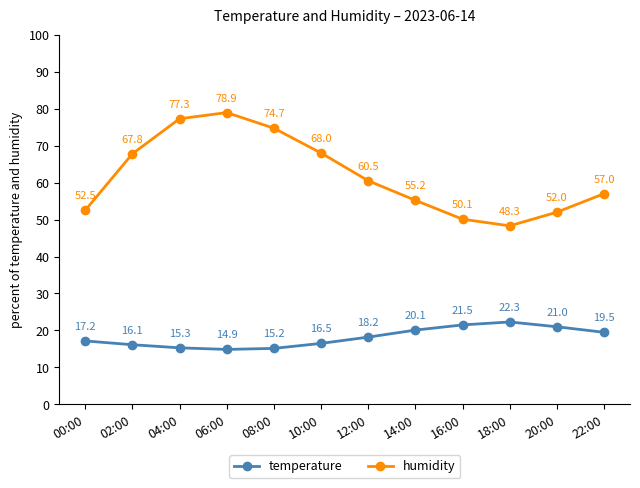

True or false: temperature has more than 2 points higher than both neighbors.

False